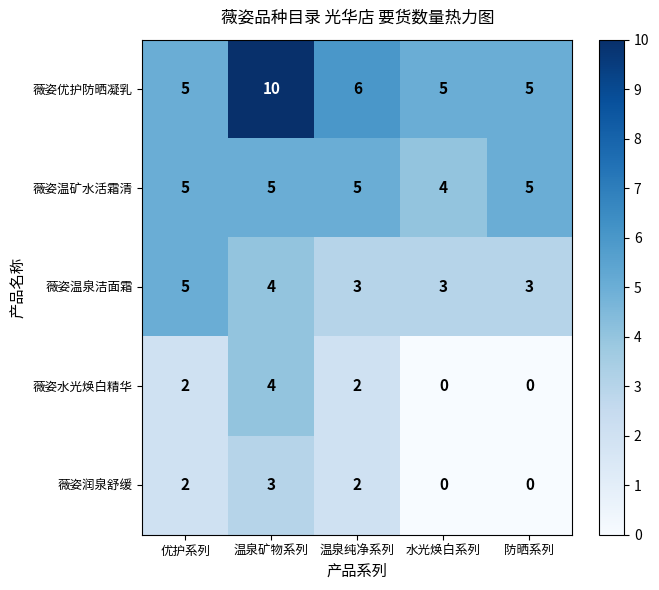

What is the spread (max minus min) of values at 防晒系列?

5